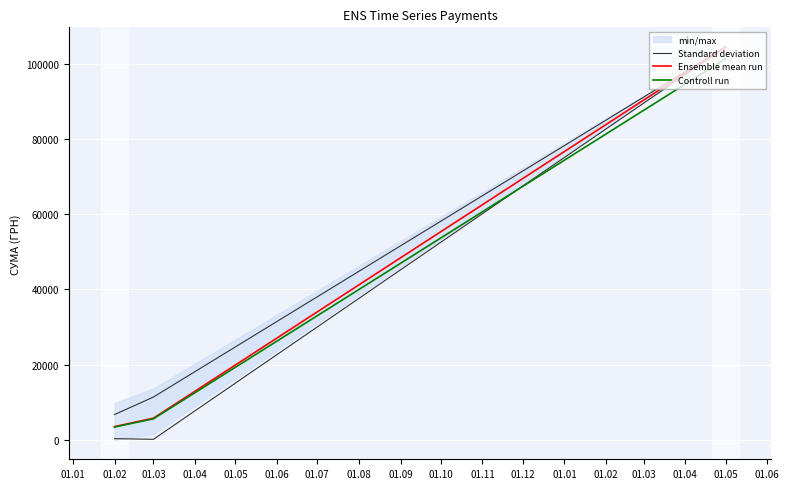

The value of Ensemble mean run at 01.03 is 2674.3. True or false?

False